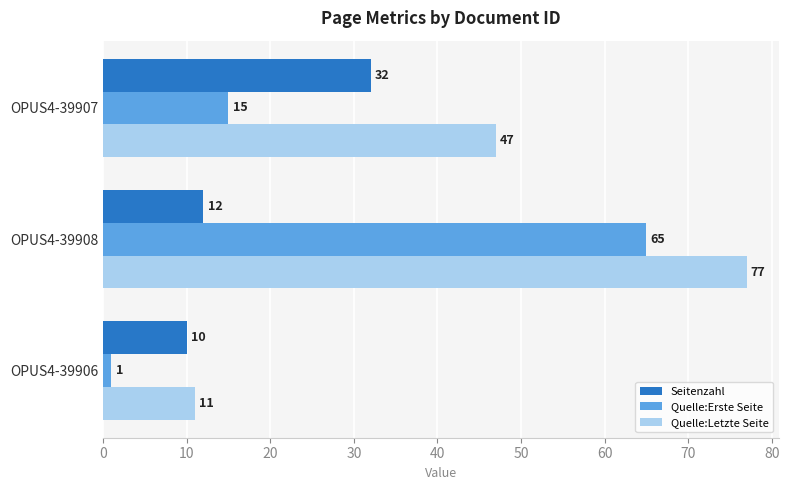

Between OPUS4-39908 and OPUS4-39906, which series saw the biggest shift?

Quelle:Letzte Seite